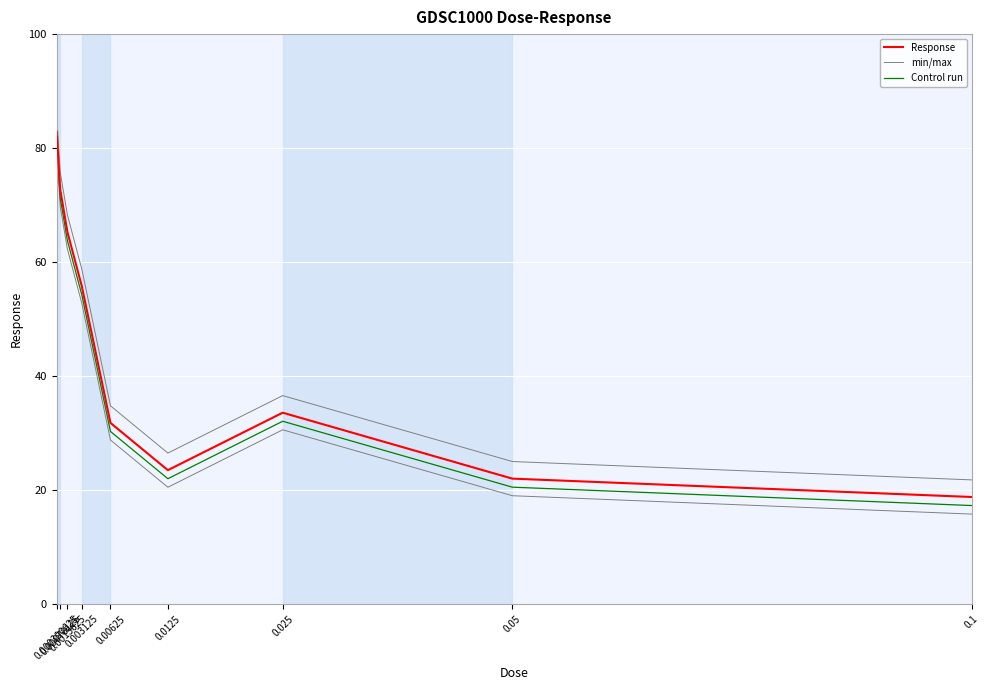

Is it true that min/max equals 85.9 at 0.000390625?

True